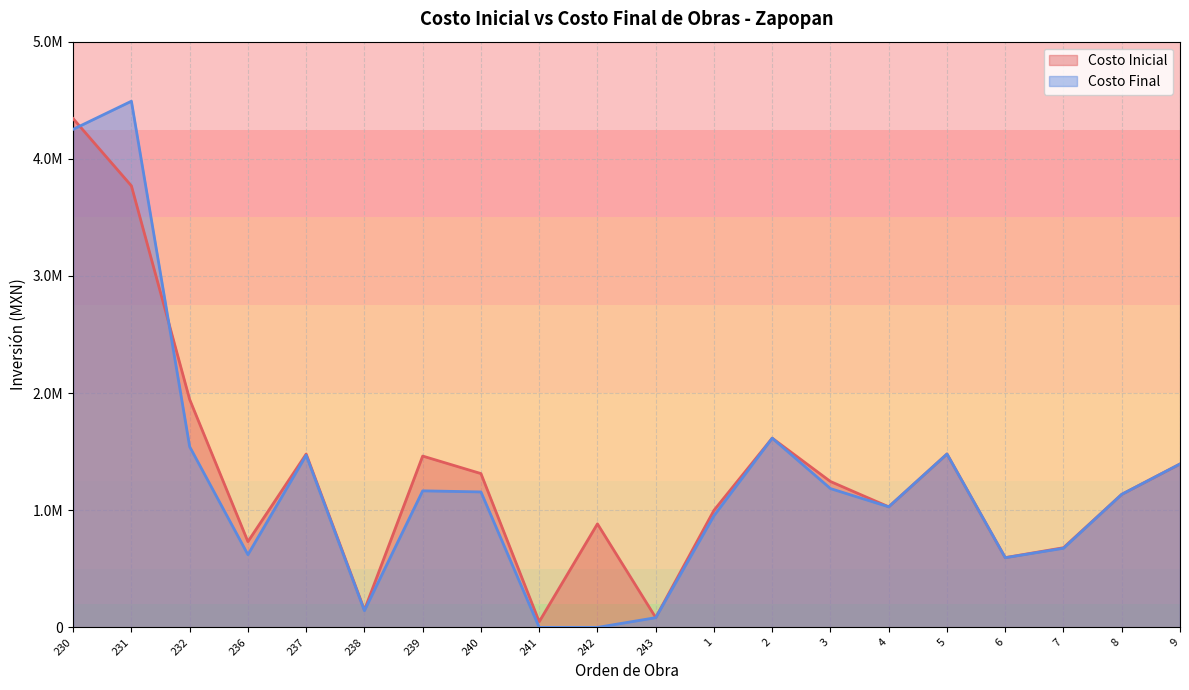

What is the difference between the Costo Final values at 1 and 8?

182705.3